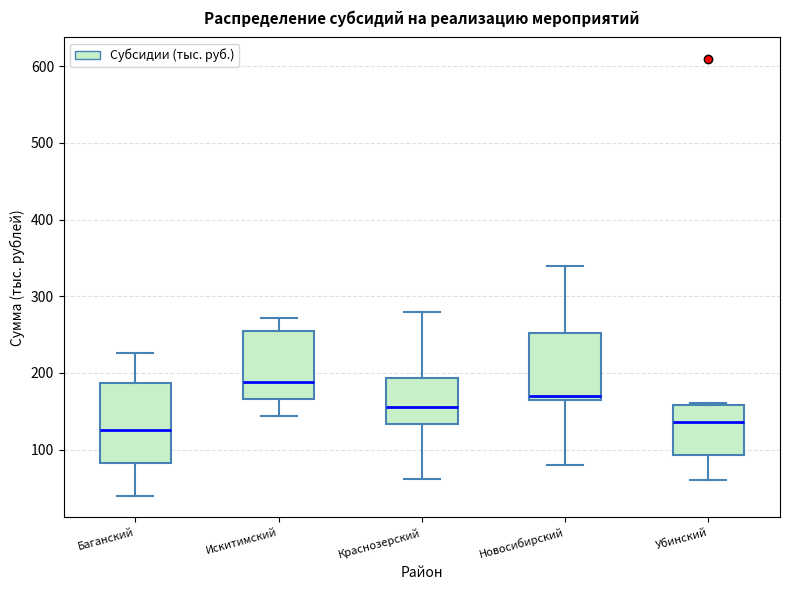

Reading left to right, transcribe this box plot: for each box, give where its median line is, the range the box spans, and where its two whiskers end, as read against the y-axis. The values are not printed on the chart, so give them approximately, as read against the axis.

Баганский: median 130, box 80 to 190, whiskers 40 to 230
Искитимский: median 190, box 170 to 250, whiskers 140 to 270
Краснозерский: median 160, box 130 to 190, whiskers 60 to 280
Новосибирский: median 170, box 160 to 250, whiskers 80 to 340
Убинский: median 140, box 90 to 160, whiskers 60 to 160